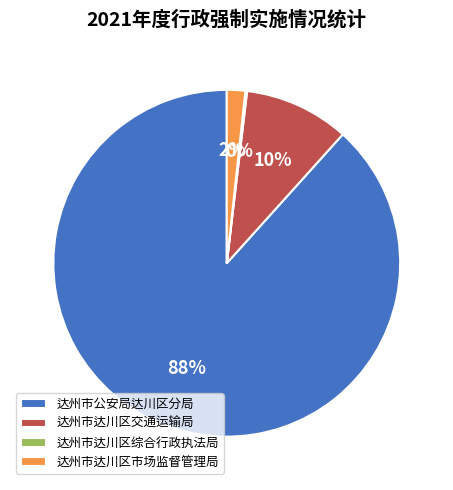

Is it true that 达州市达川区市场监督管理局 is 2% of the pie?

True